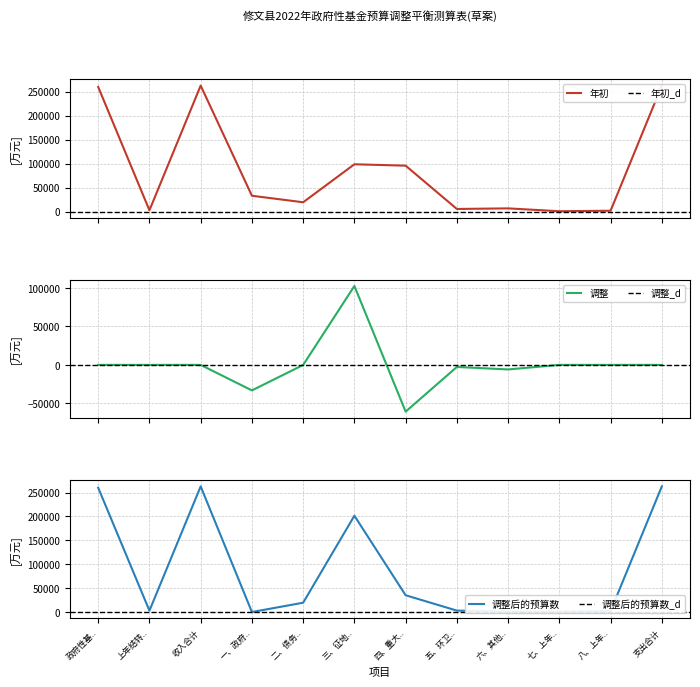

What is the maximum value for 调整?

102677